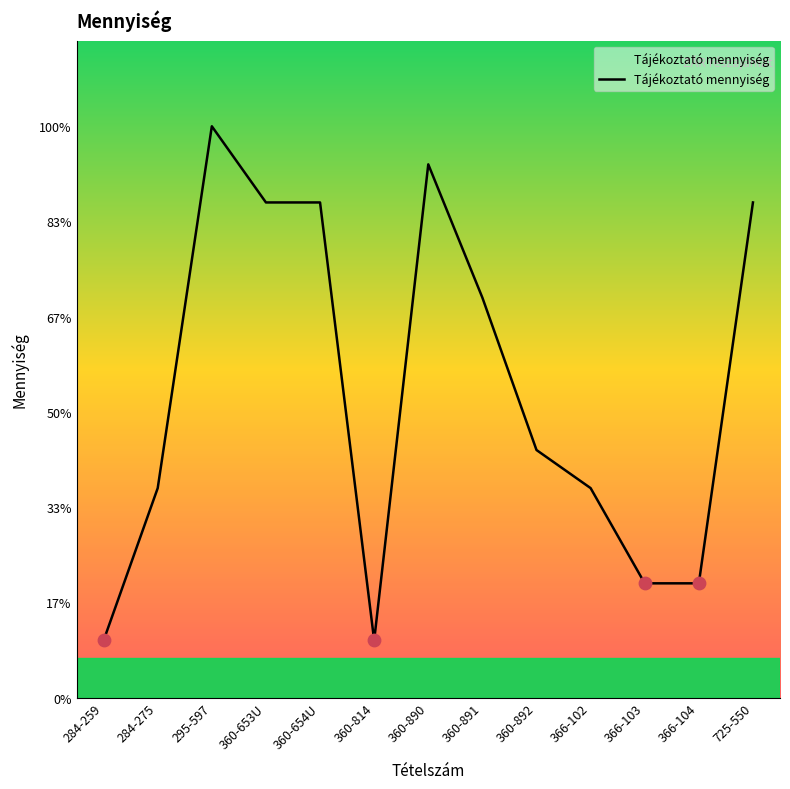

What is the ratio of the value at 360-892 to the value at 366-104?

2.2